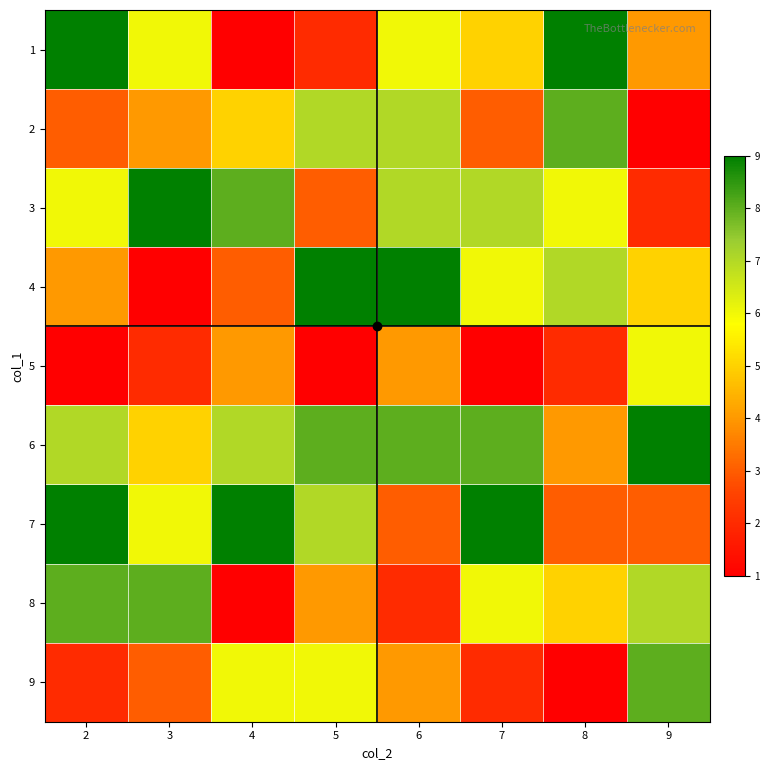

Rank the series by their maximum value, from lowest to highest.

5, 2, 8, 9, 1, 3, 4, 6, 7